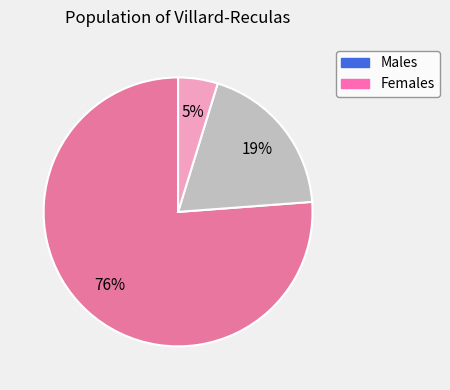

To the nearest percent, what is the average slice percentage?

33%